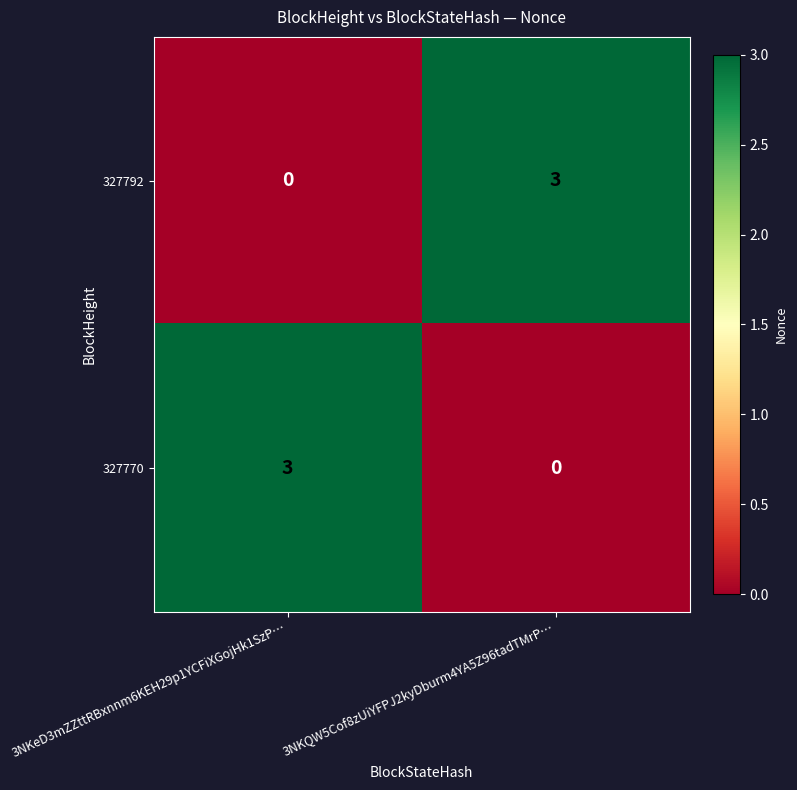

What is the difference between the highest and lowest values at 3NKQW5Cof8zUiYFPJ2kyDburm4YA5Z96tadTMrP…?

3